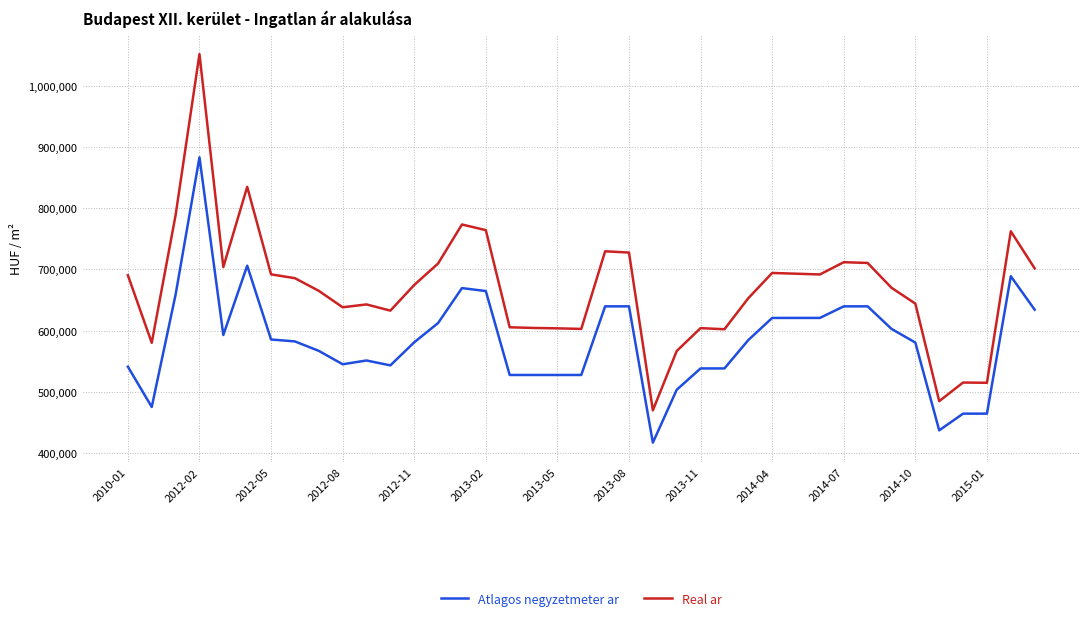

What is the difference between the maximum and minimum values in the Real ar series?

581414